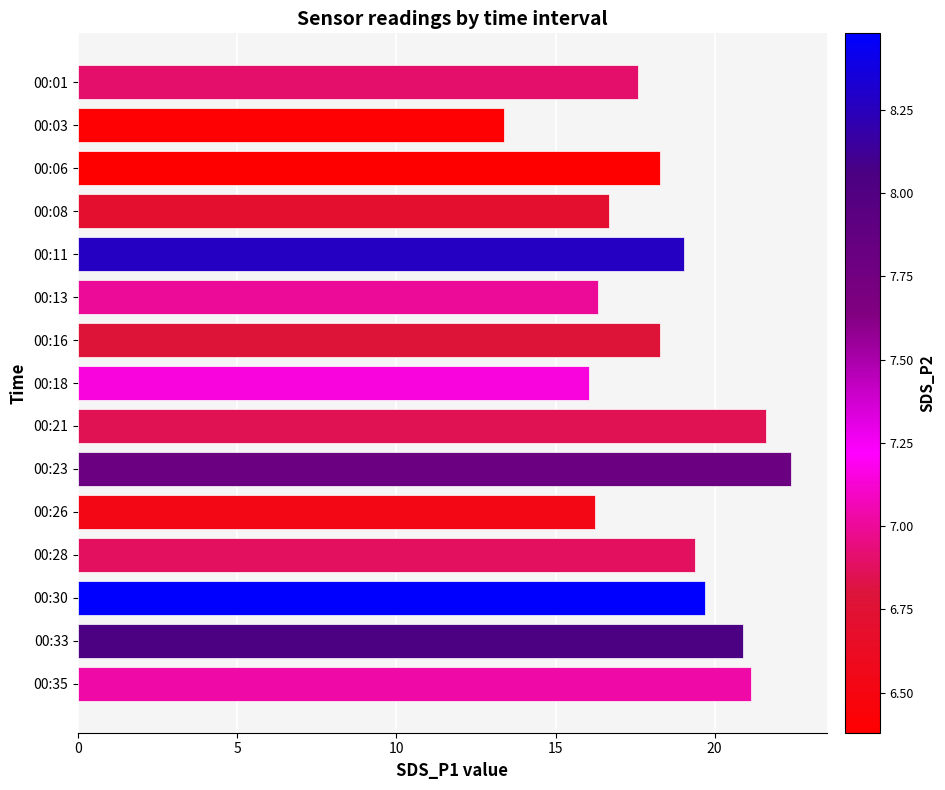

The chart shows a value of 29.8 at 00:06. True or false?

False